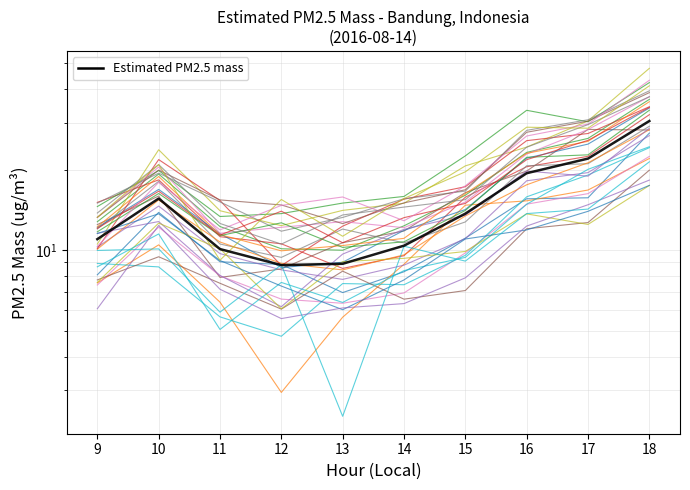

Between 16 and 14, which is larger?

16